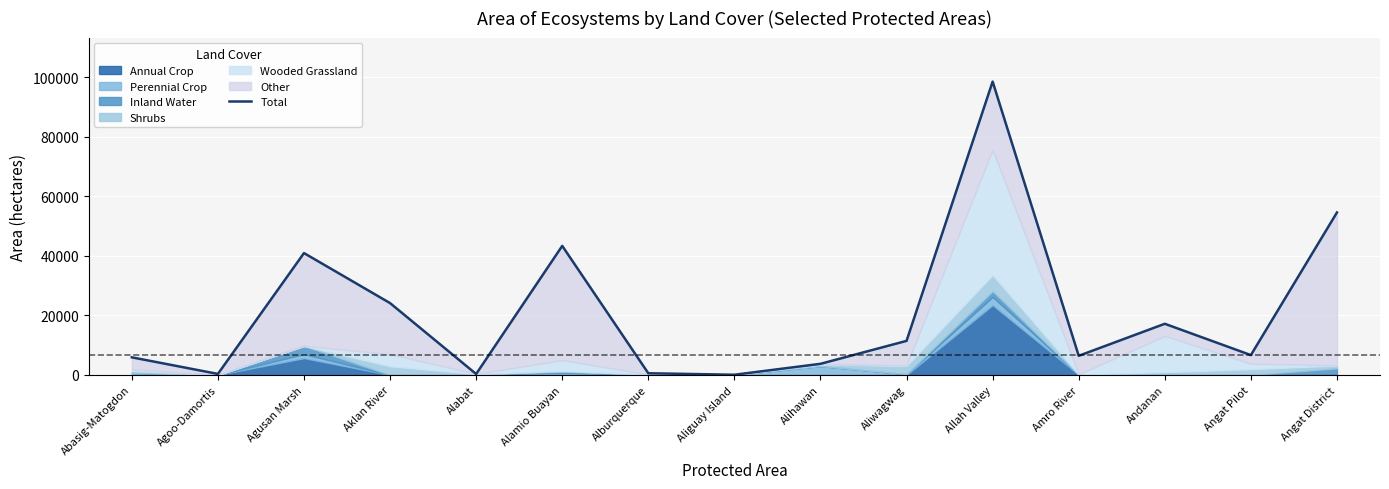

What is the label of the 7th point from the left?

Alburquerque